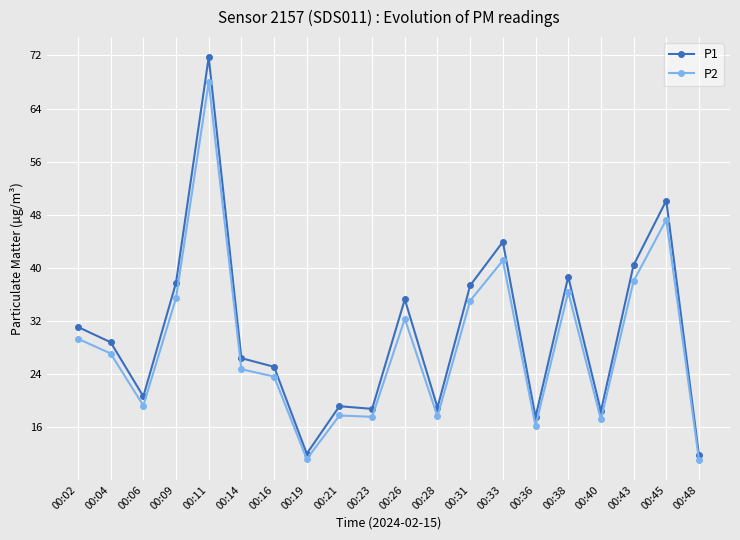

What is the total value across all series at 00:33?

85.0